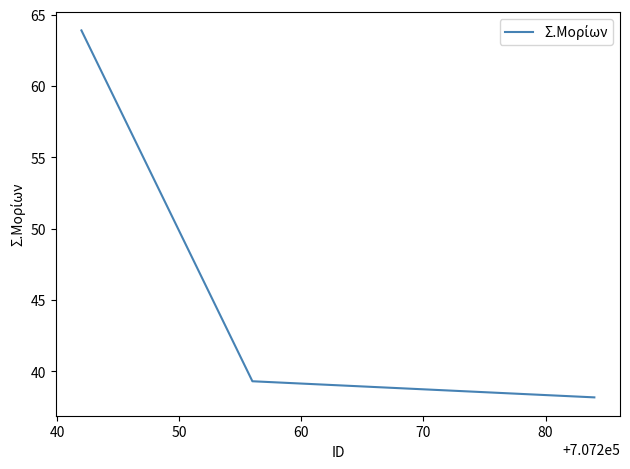

What is the difference between the maximum and second lowest values?

24.6